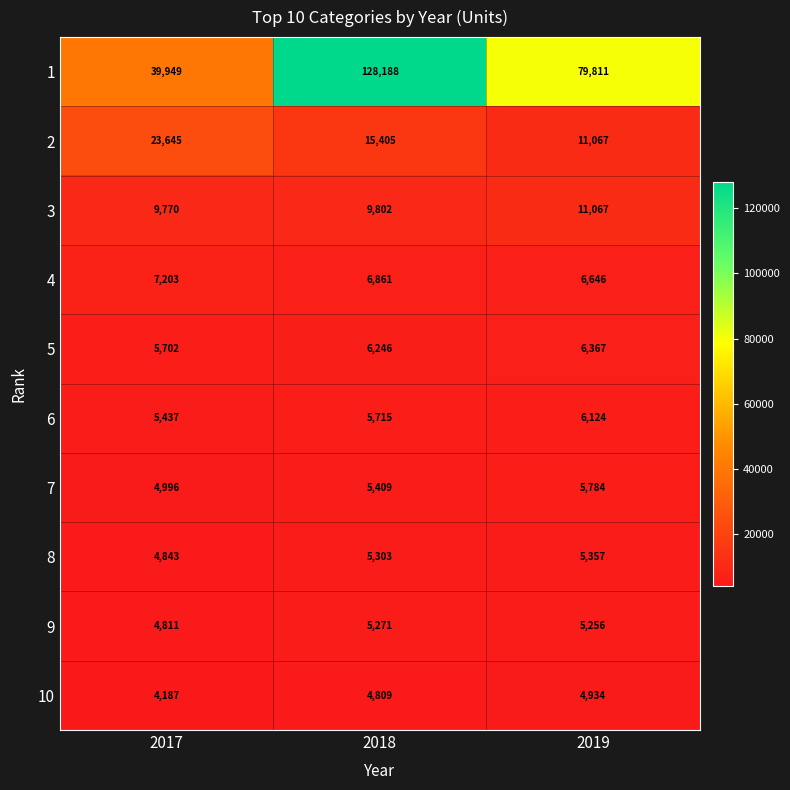

The value of 6 at 2019 is 6124. True or false?

True